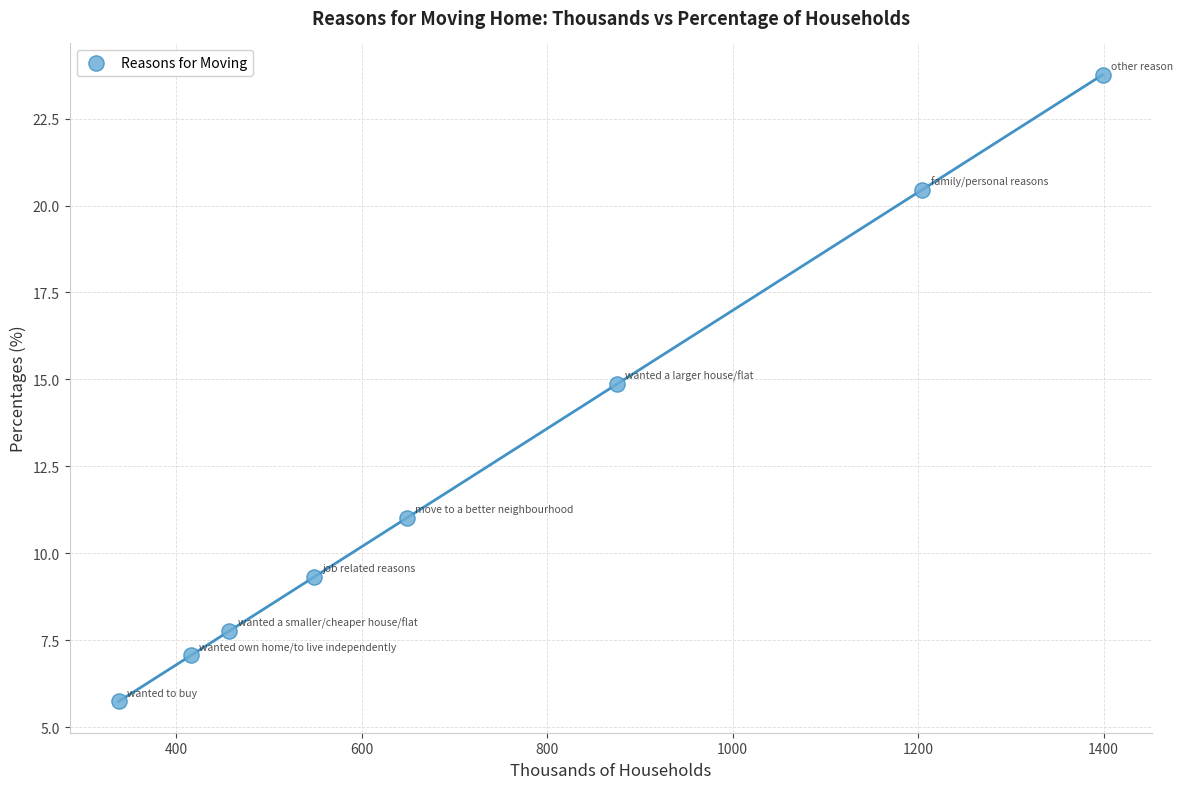

What Y value in the scatter plot is closest to 14?

14.9